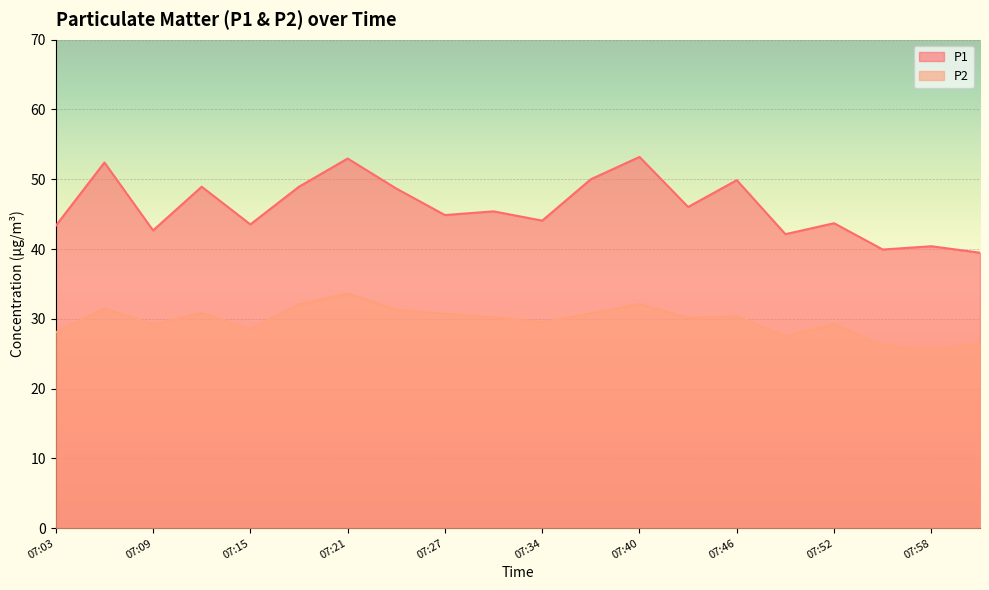

At 08:01, list the series in order from smallest to largest.

P2, P1